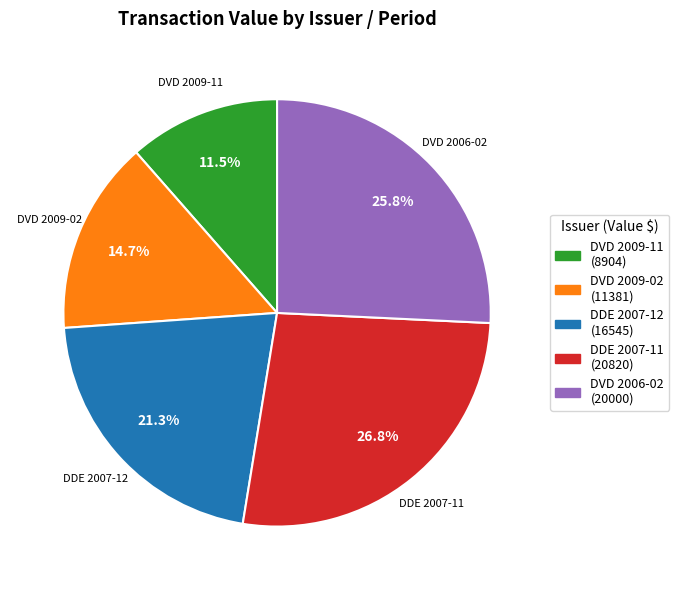

The DDE 2007-11 slice represents 16% of the pie. True or false?

False